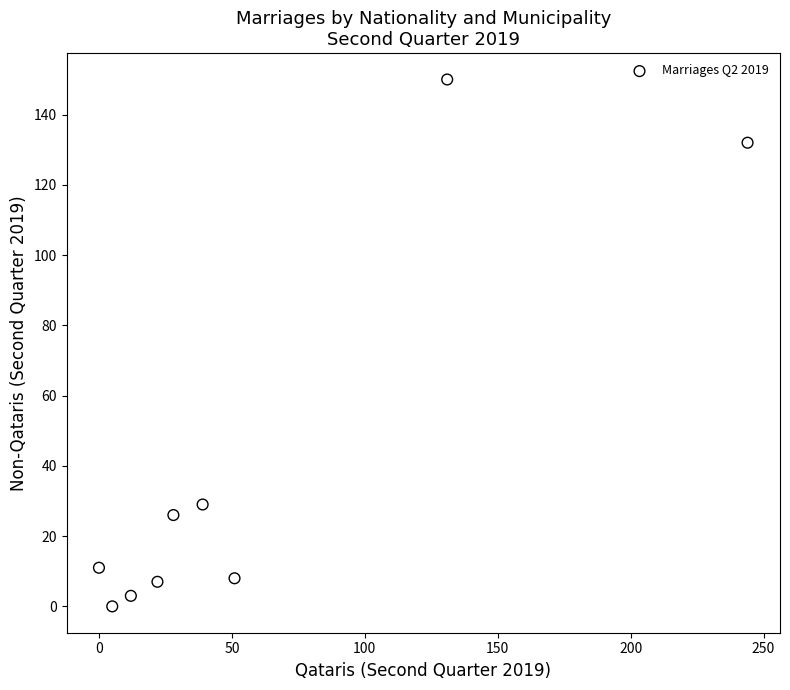

What Y value in the scatter plot is closest to 75?

29